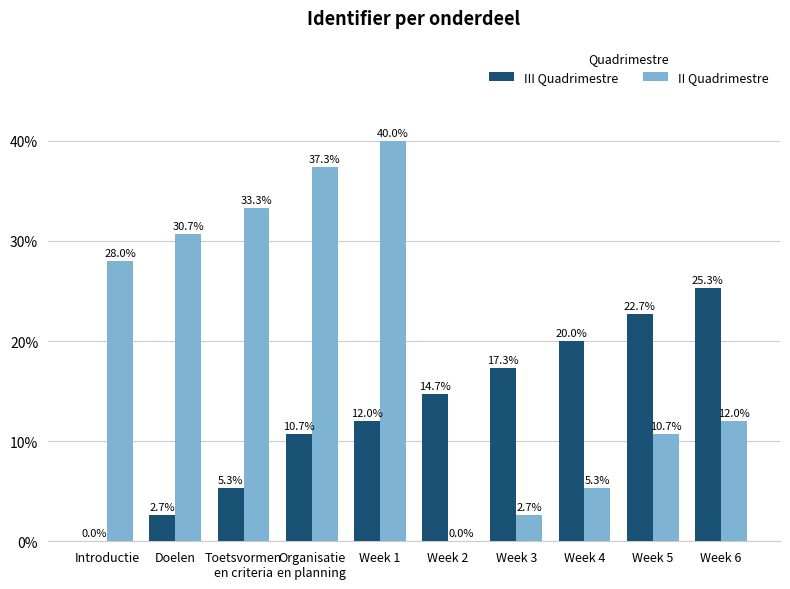

Which series has the widest spread of values?

II Quadrimestre